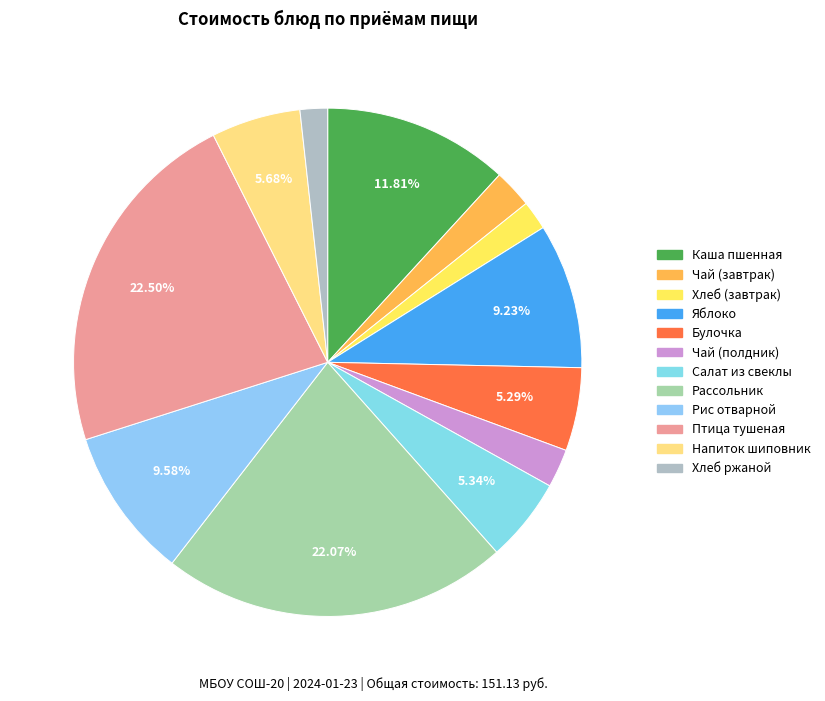

How many slices are in this pie chart?

12